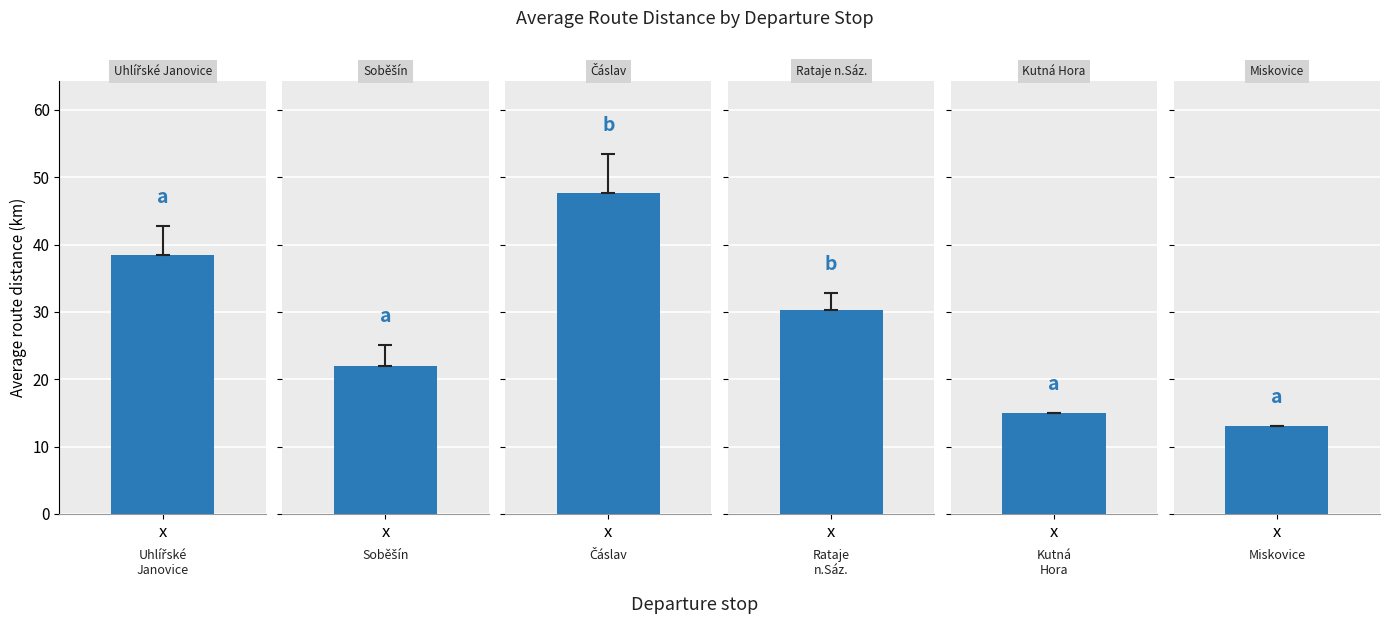

Is it true that the value at Rataje n.Sáz. is 20.5?

False